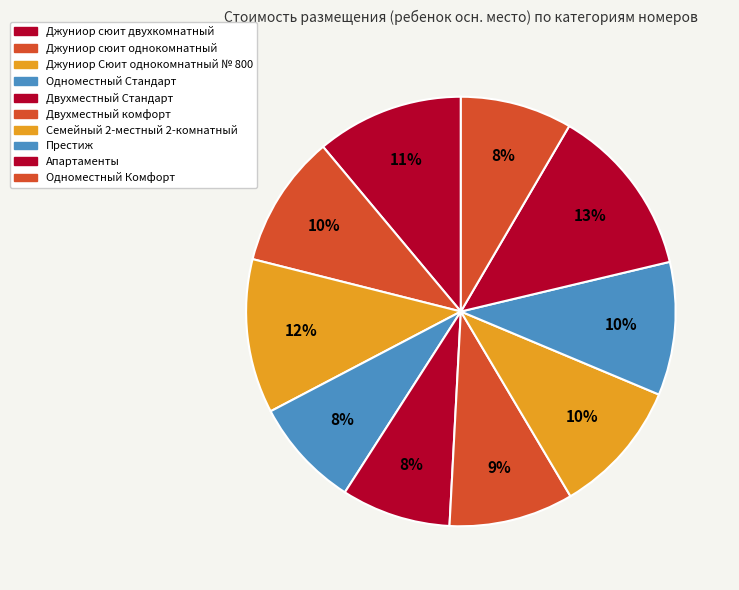

To the nearest percent, what is the combined percentage of Апартаменты and Двухместный комфорт?

22%